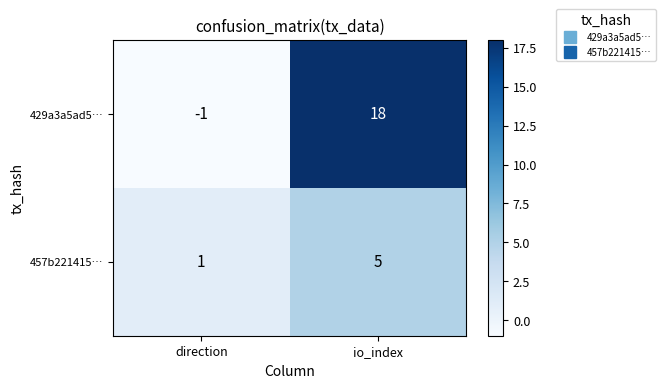

Which series has the largest total across all categories?

429a3a5ad5…